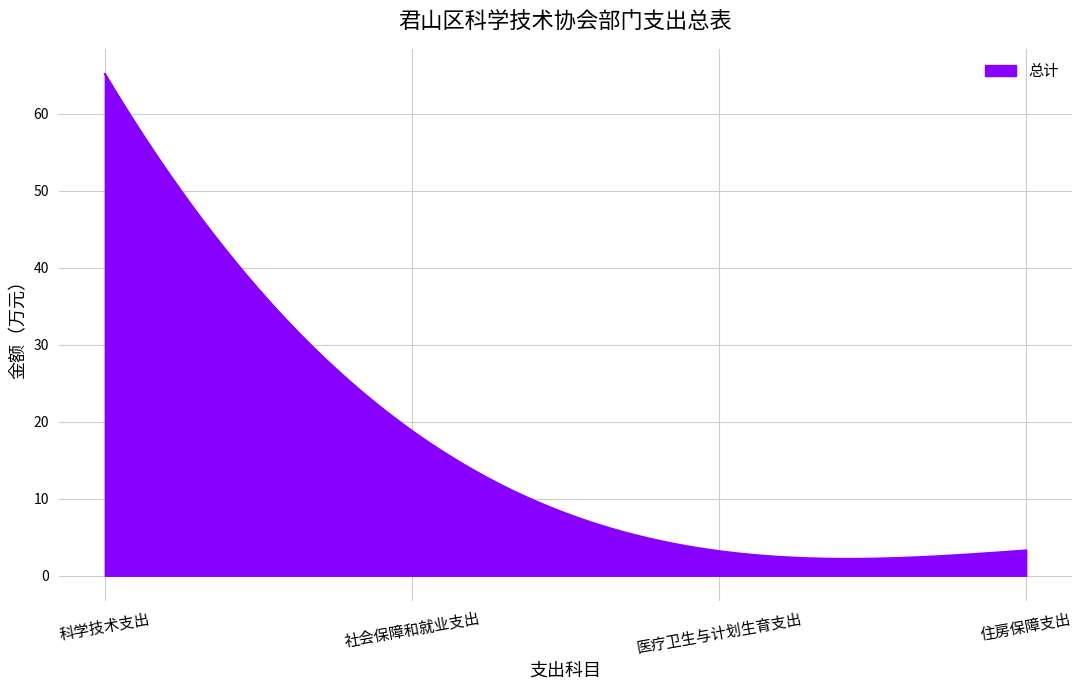

What is the maximum value shown in the chart?

65.2